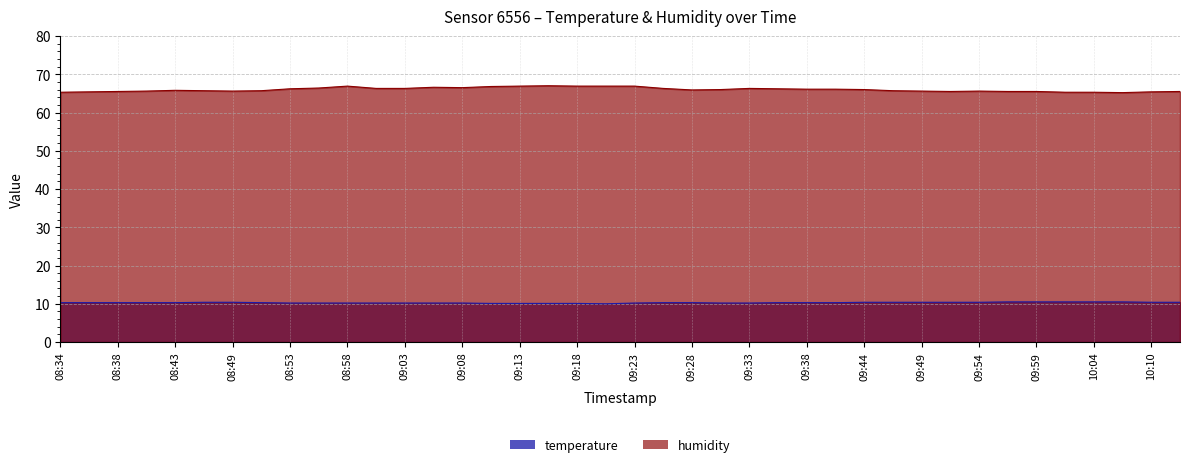

At which category does humidity reach its first local valley?

08:49